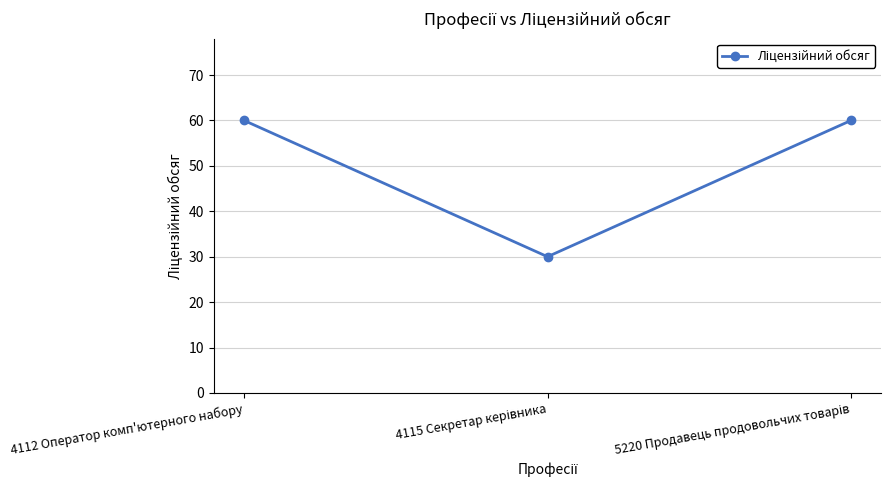

What is the difference between the maximum and minimum values?

30